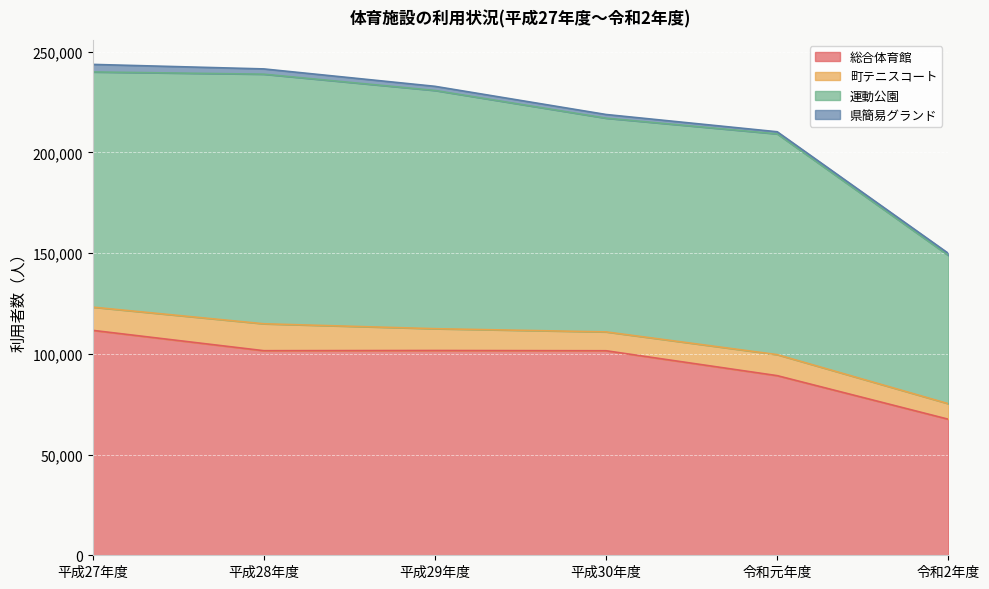

What are all the series names shown in the legend?

総合体育館, 町テニスコート, 運動公園, 県簡易グランド